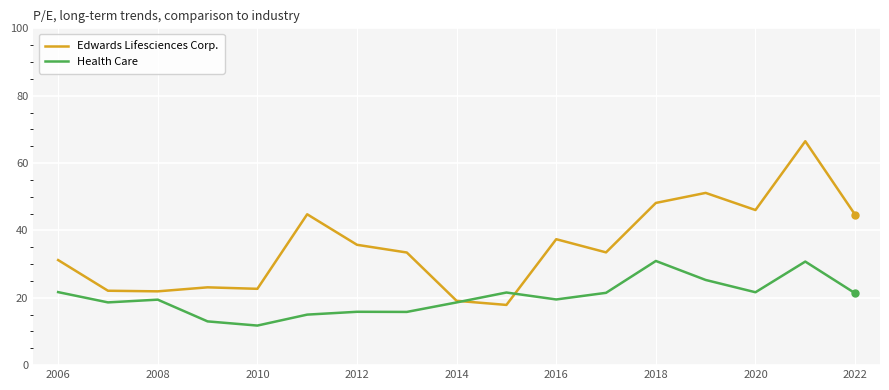

Which series has the largest range (max minus min)?

Edwards Lifesciences Corp.